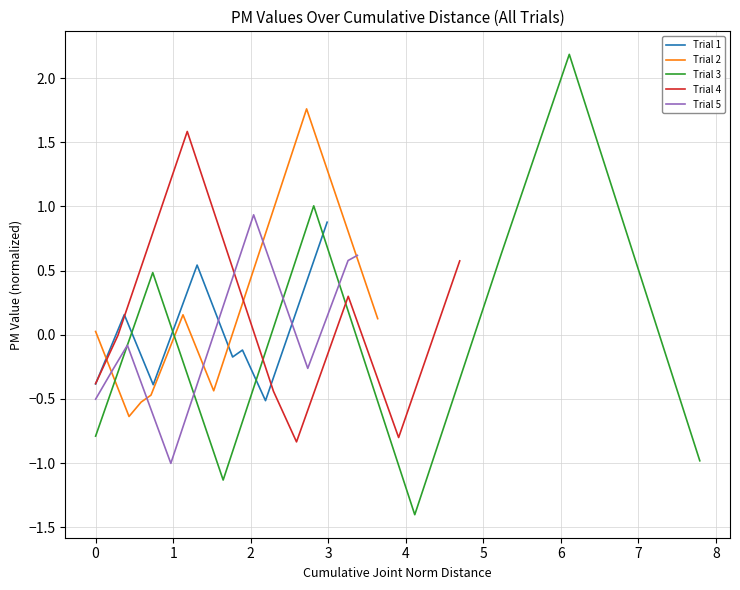

What is the maximum value for Trial 1?

0.9